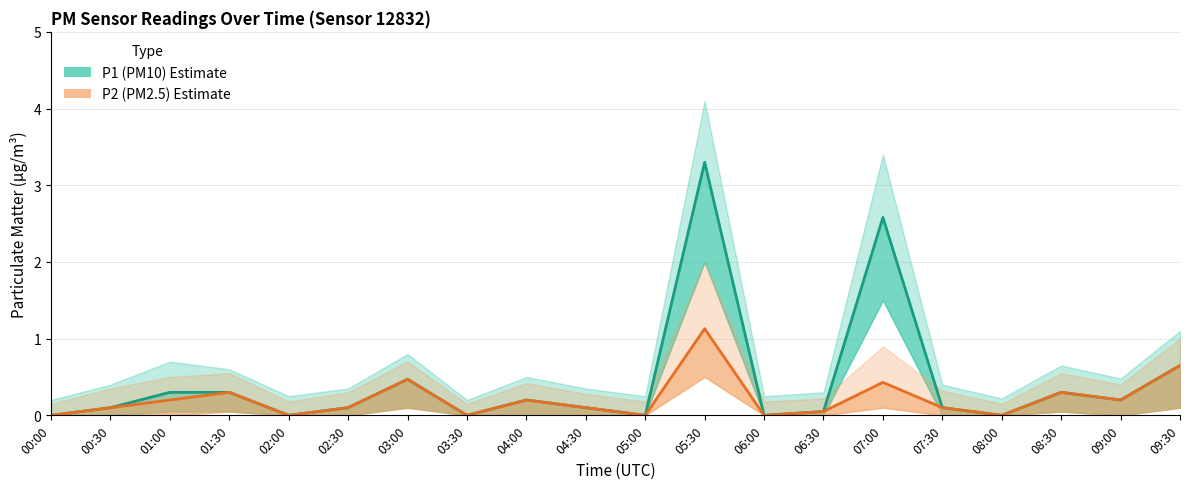

Reading left to right, list all the values displayed in this chart.

P1 (PM10): 00:00=0.0	00:30=0.1	01:00=0.3	01:30=0.3	02:00=0.0	02:30=0.1	03:00=0.5	03:30=0.0	04:00=0.2	04:30=0.1	05:00=0.0	05:30=3.3	06:00=0.0	06:30=0.1	07:00=2.6	07:30=0.1	08:00=0.0	08:30=0.3	09:00=0.2	09:30=0.7
P2 (PM2.5): 00:00=0.0	00:30=0.1	01:00=0.2	01:30=0.3	02:00=0.0	02:30=0.1	03:00=0.5	03:30=0.0	04:00=0.2	04:30=0.1	05:00=0.0	05:30=1.1	06:00=0.0	06:30=0.1	07:00=0.4	07:30=0.1	08:00=0.0	08:30=0.3	09:00=0.2	09:30=0.7